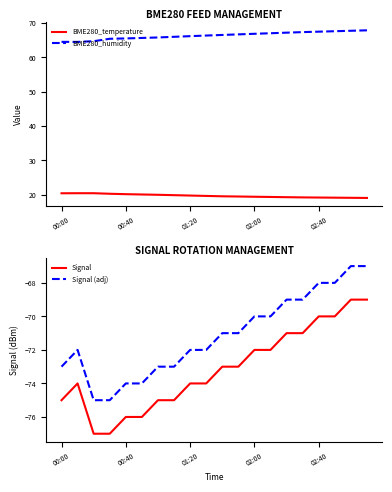

Reading right to left, extract all data points from this chart.

BME280_temperature: 19.1	19.1	19.1	19.2	19.2	19.3	19.4	19.4	19.5	19.5	19.6	19.8	19.9	20.0	20.1	20.2	20.3	20.4	20.4	20.4
BME280_humidity: 67.9	67.8	67.6	67.5	67.4	67.2	67.0	66.9	66.7	66.5	66.4	66.2	66.0	65.8	65.7	65.5	65.4	64.7	64.5	64.5
Signal: -69.0	-69.0	-70.0	-70.0	-71.0	-71.0	-72.0	-72.0	-73.0	-73.0	-74.0	-74.0	-75.0	-75.0	-76.0	-76.0	-77.0	-77.0	-74.0	-75.0
Signal (adj): -67.0	-67.0	-68.0	-68.0	-69.0	-69.0	-70.0	-70.0	-71.0	-71.0	-72.0	-72.0	-73.0	-73.0	-74.0	-74.0	-75.0	-75.0	-72.0	-73.0